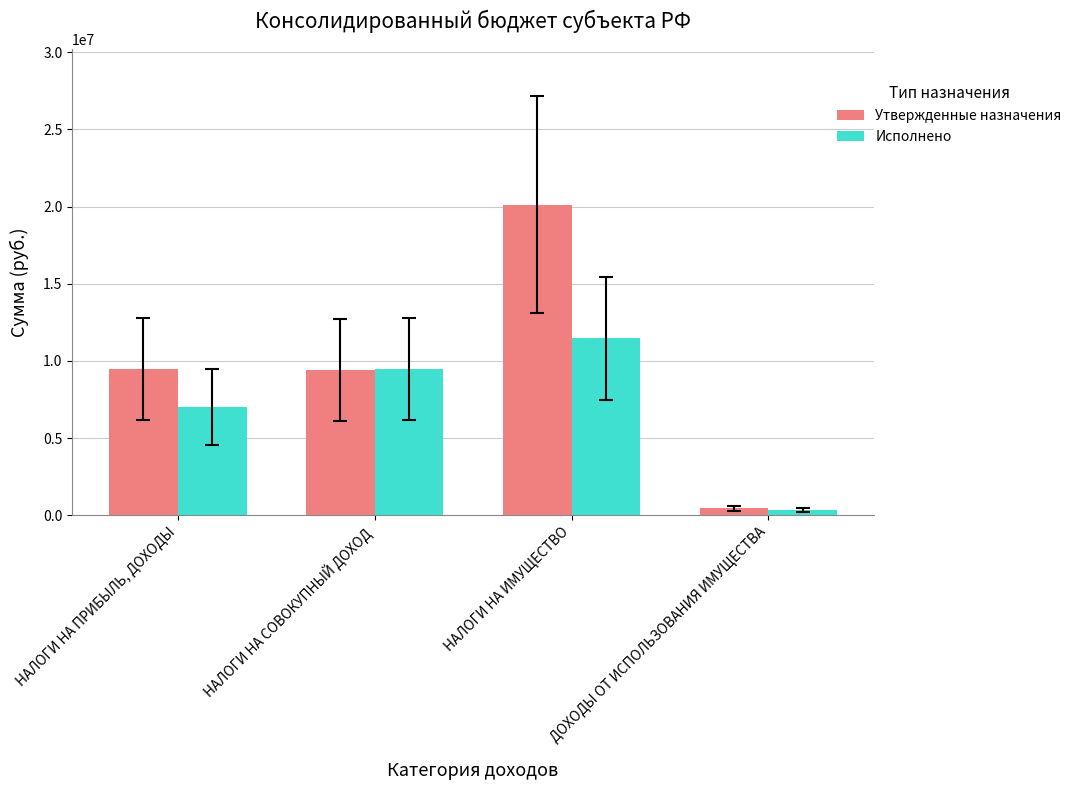

Which category has the lowest value across all series?

ДОХОДЫ ОТ ИСПОЛЬЗОВАНИЯ ИМУЩЕСТВА